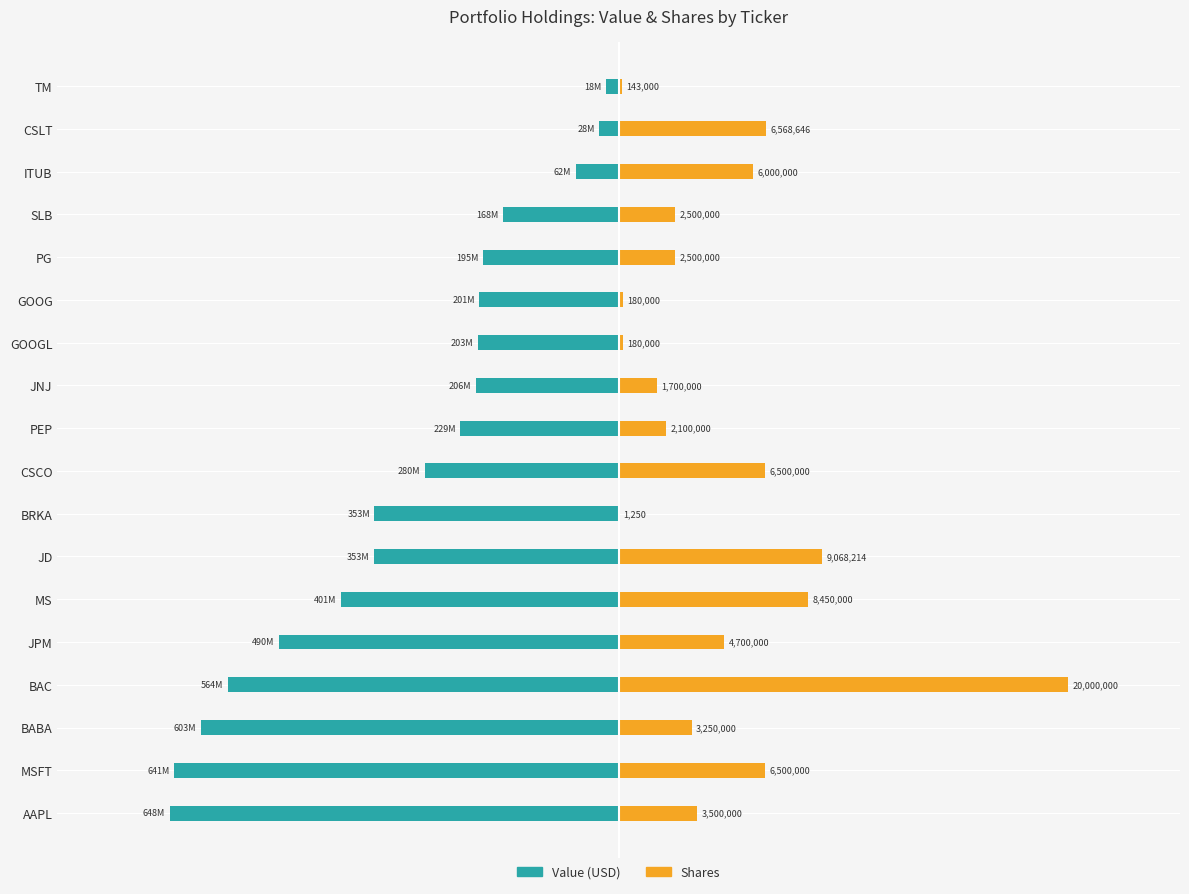

The value of Value (USD) at MS is -201070044.6. True or false?

False